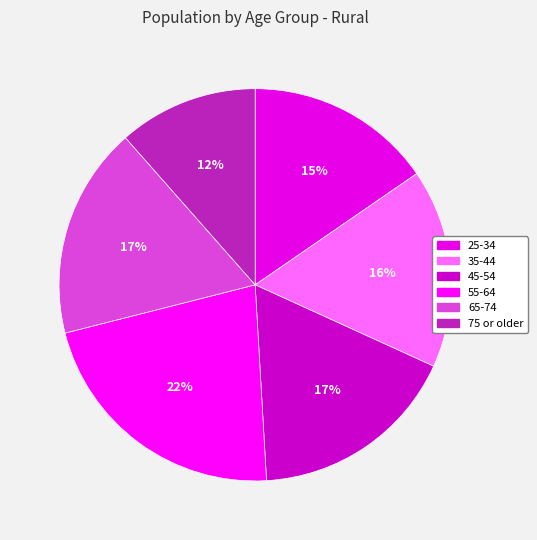

True or false: 35-44 accounts for 26% of the total.

False